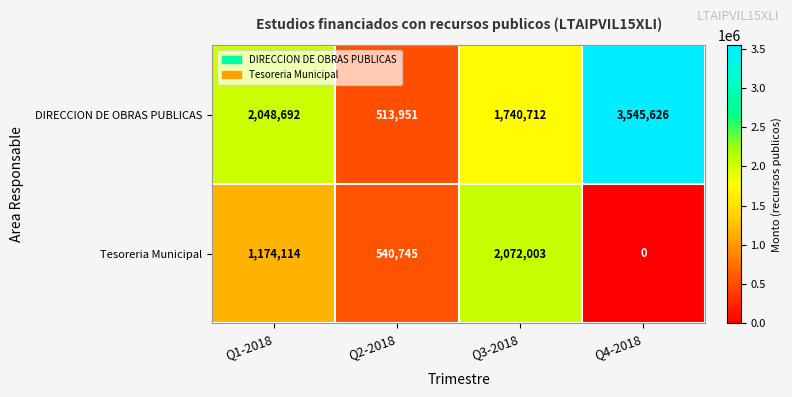

Reading left to right, list all the values displayed in this chart.

DIRECCION DE OBRAS PUBLICAS: 2048692	513951	1740712	3545626
Tesoreria Municipal: 1174114	540745	2072003	0